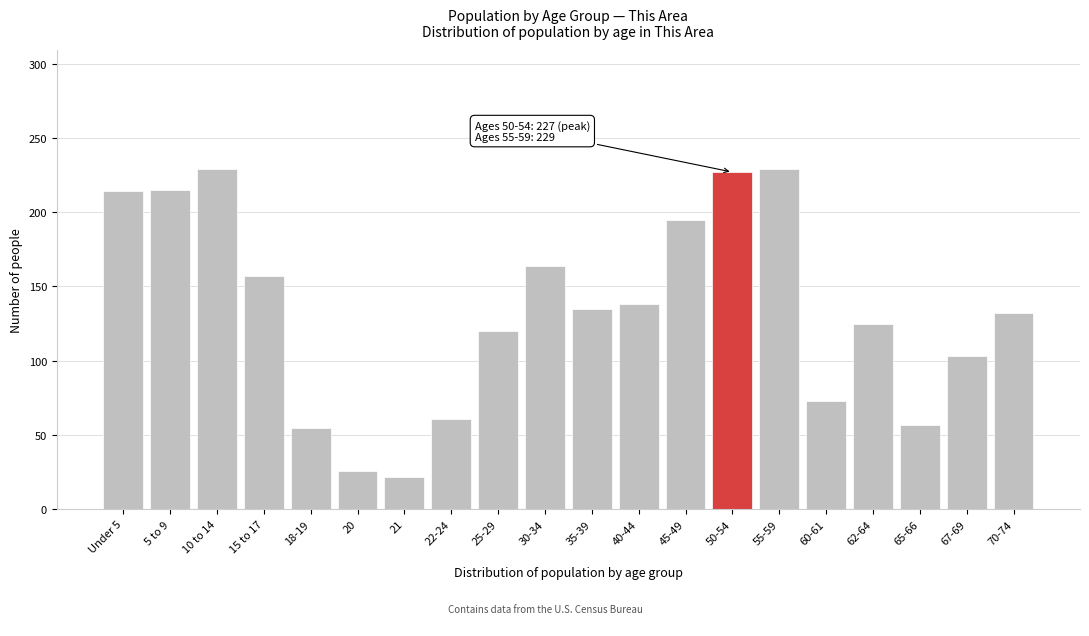

What is the value of the 3rd bar from the left?

229